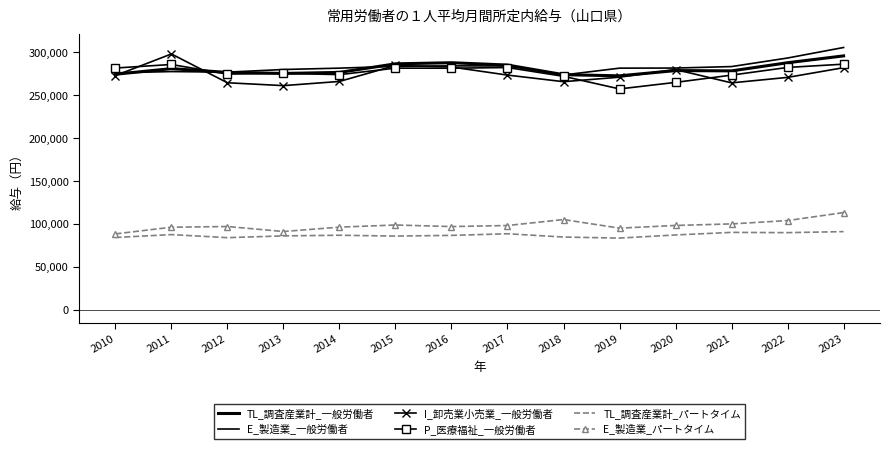

Rank the series by their maximum value, from lowest to highest.

TL_調査産業計_パートタイム, E_製造業_パートタイム, P_医療福祉_一般労働者, TL_調査産業計_一般労働者, I_卸売業小売業_一般労働者, E_製造業_一般労働者